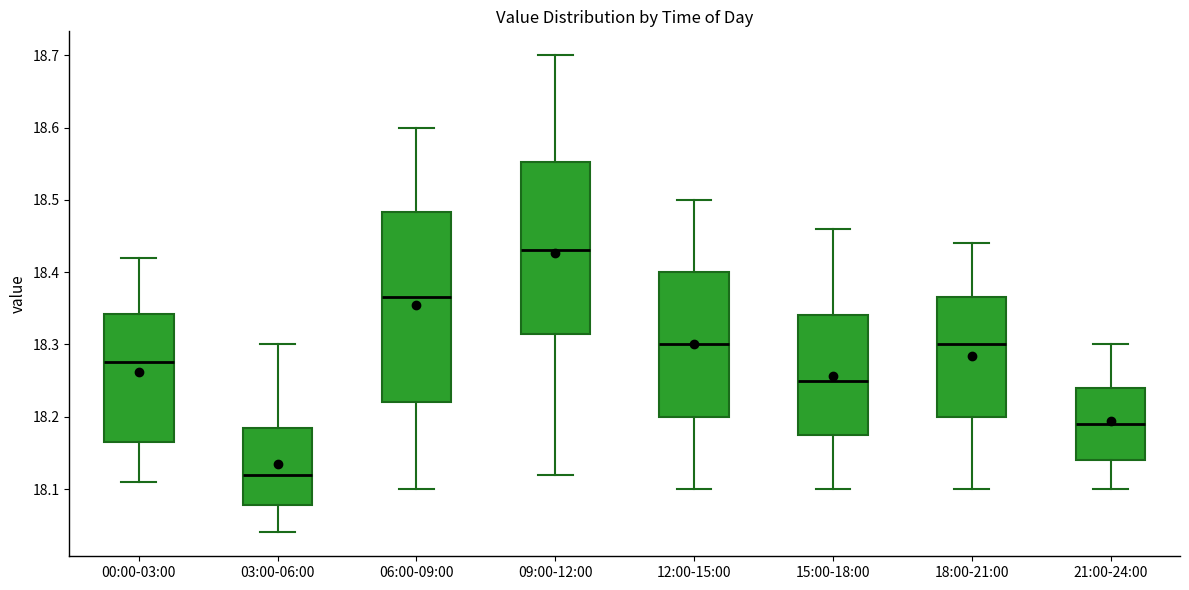

Which box has the lowest median line?

03:00-06:00